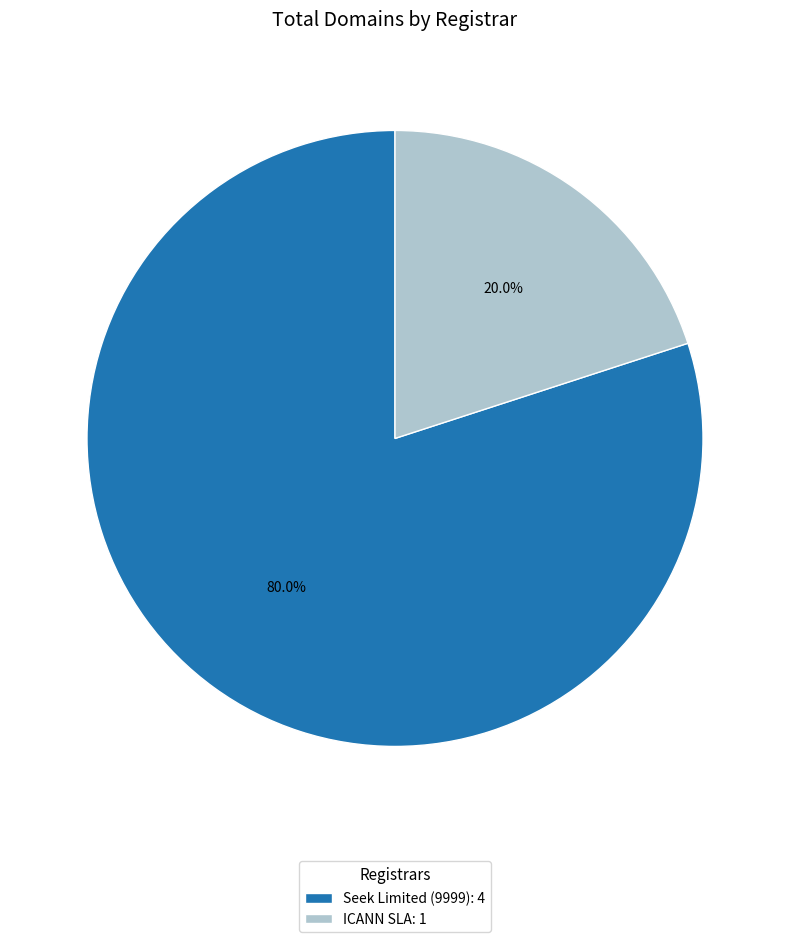

Is there any slice that represents more than half of the pie?

Yes